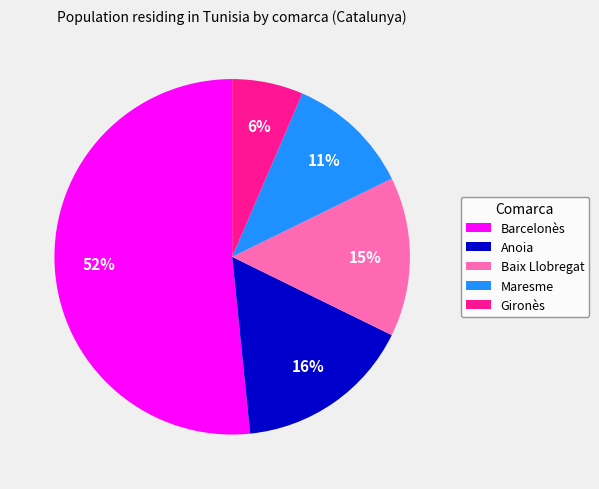

The Gironès slice represents 15% of the pie. True or false?

False